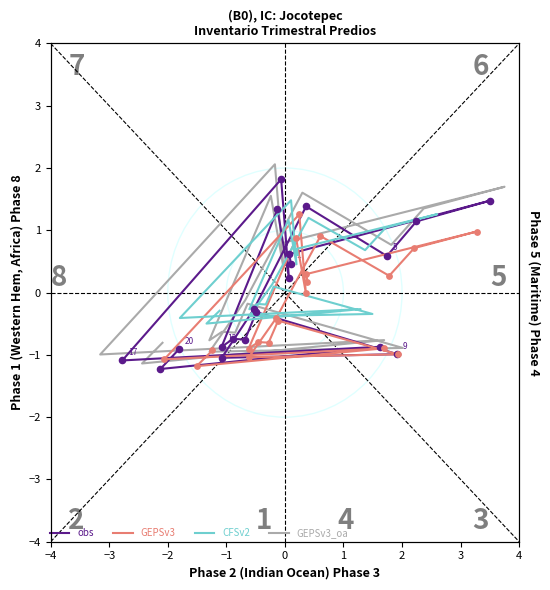

Which series has the largest Y range (max minus min)?

GEPSv3_oa